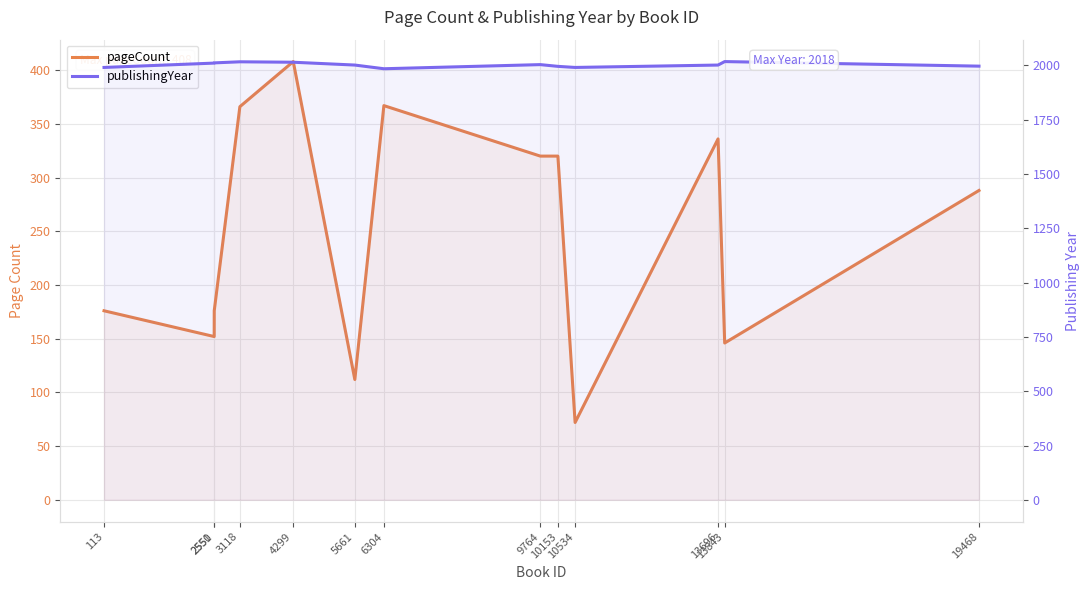

What is the total value across all series at 3118?

2383